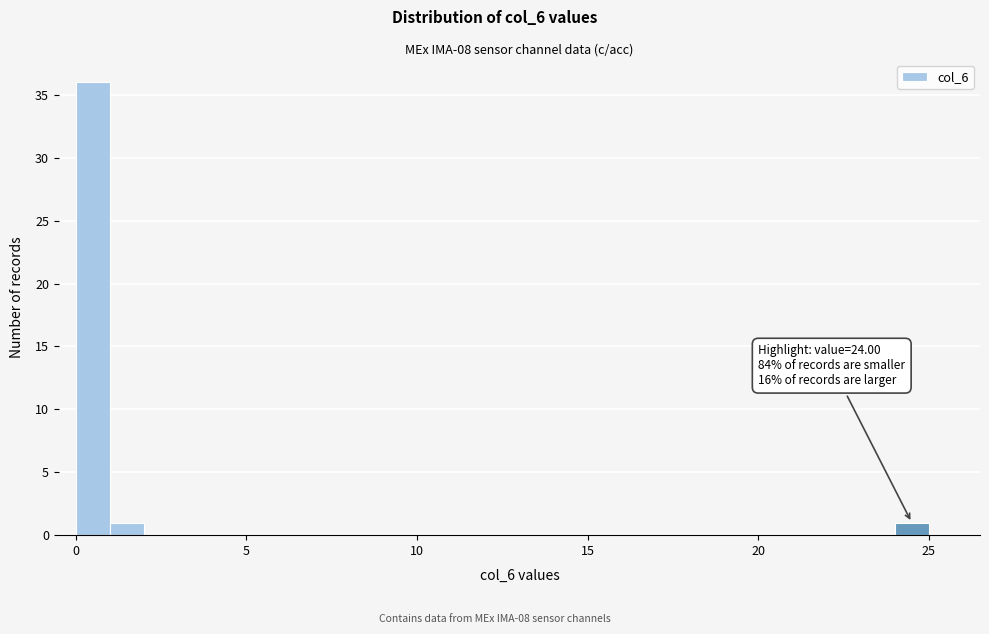

Read against the x-axis, roughly where is the centre of the tallest bar?

0.5